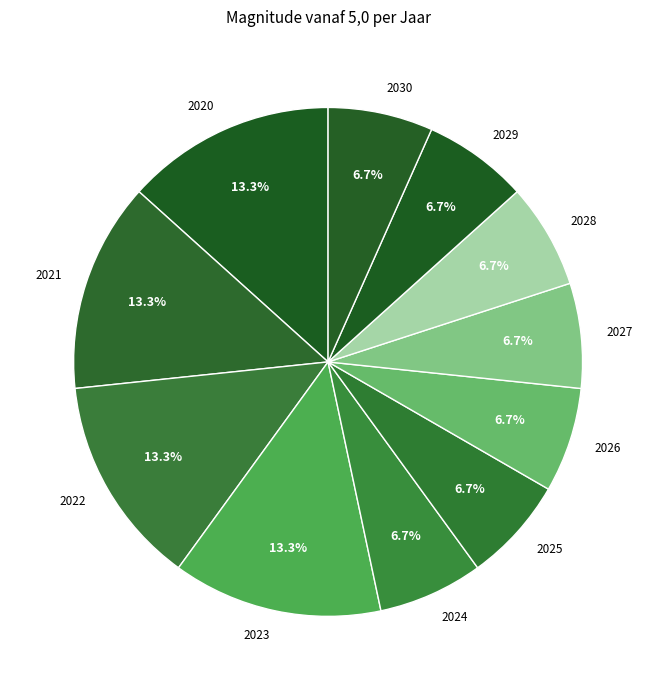

What portion of the pie excludes 2028?

93.3%